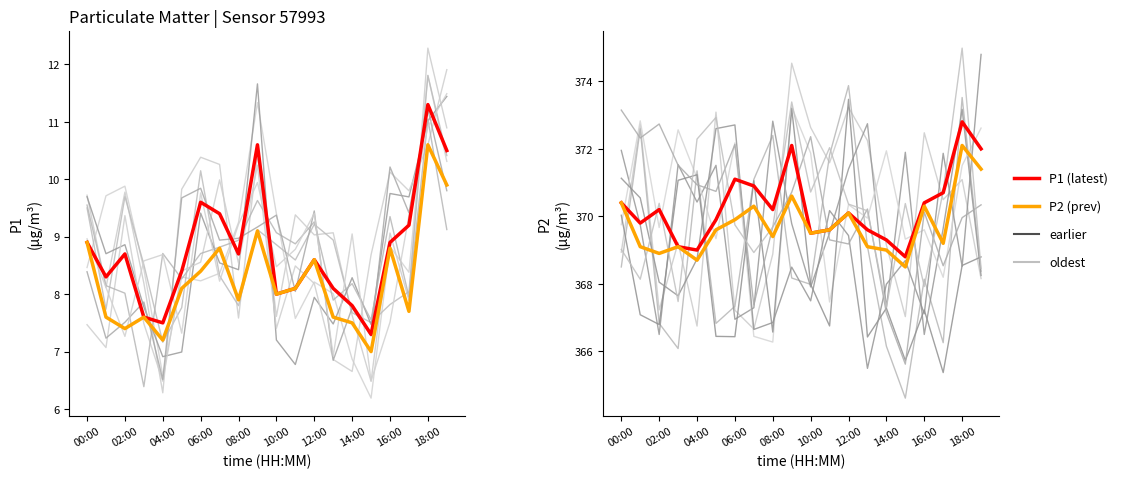

What is the difference between the maximum and minimum values in the P1 (latest) series?

4.0